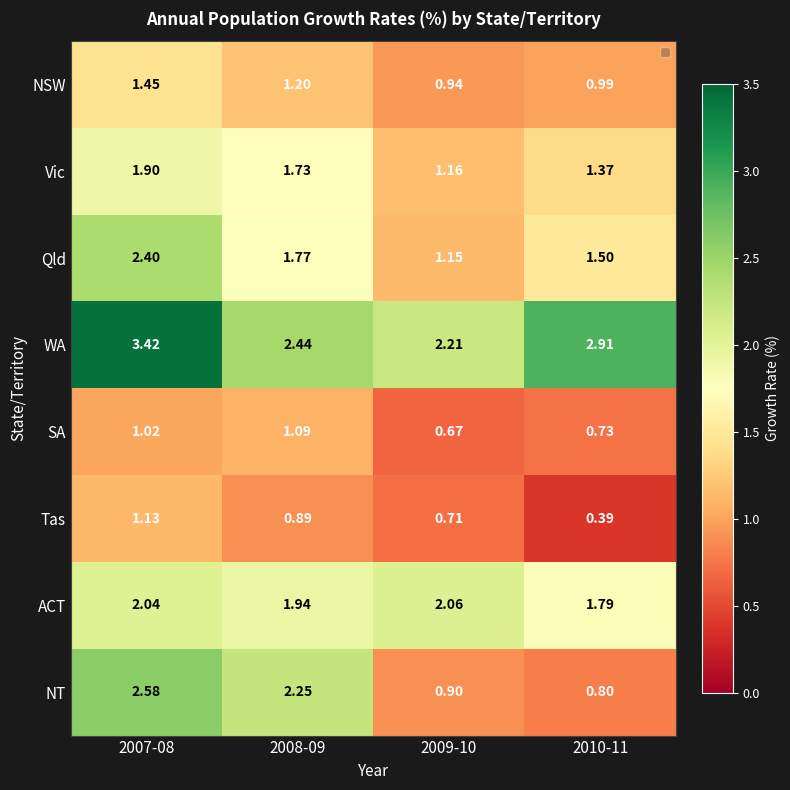

Which series has the largest total across all categories?

WA